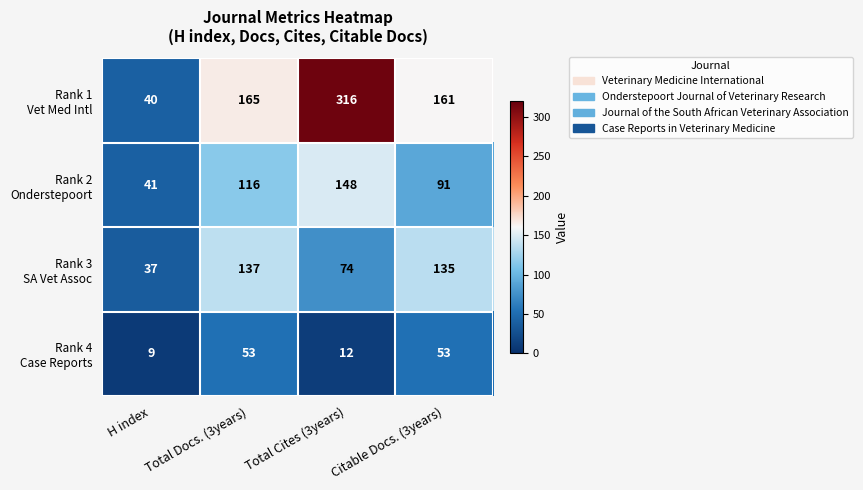

What is the total value across all series at Citable Docs. (3years)?

440